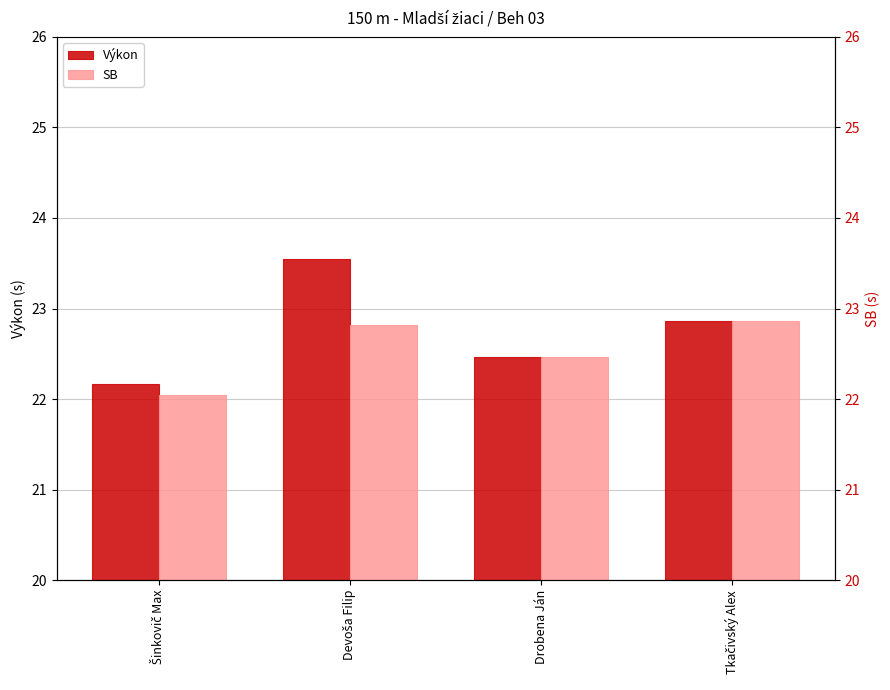

What is the label of the 4th bar from the left?

Tkačivský Alex